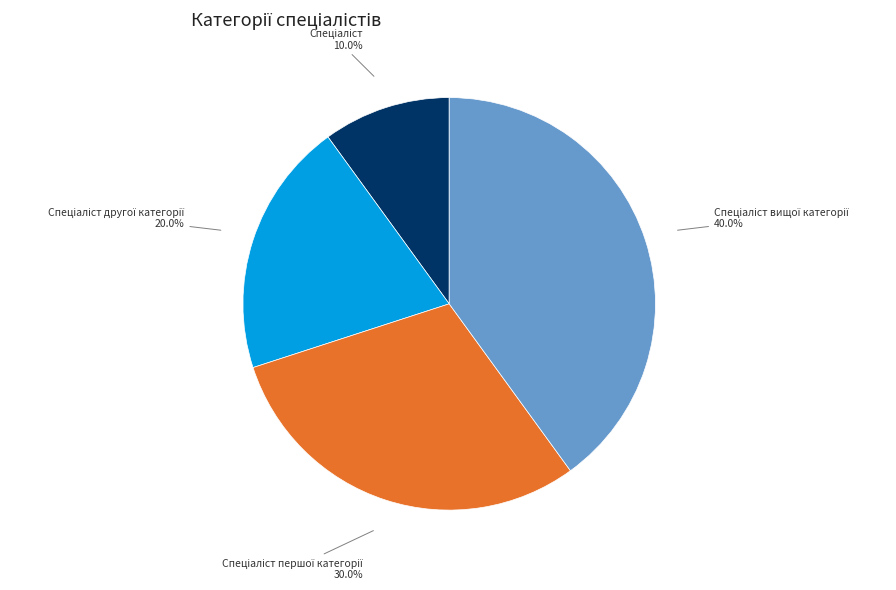

To the nearest percent, what is the difference between the largest and smallest slice percentages?

30%